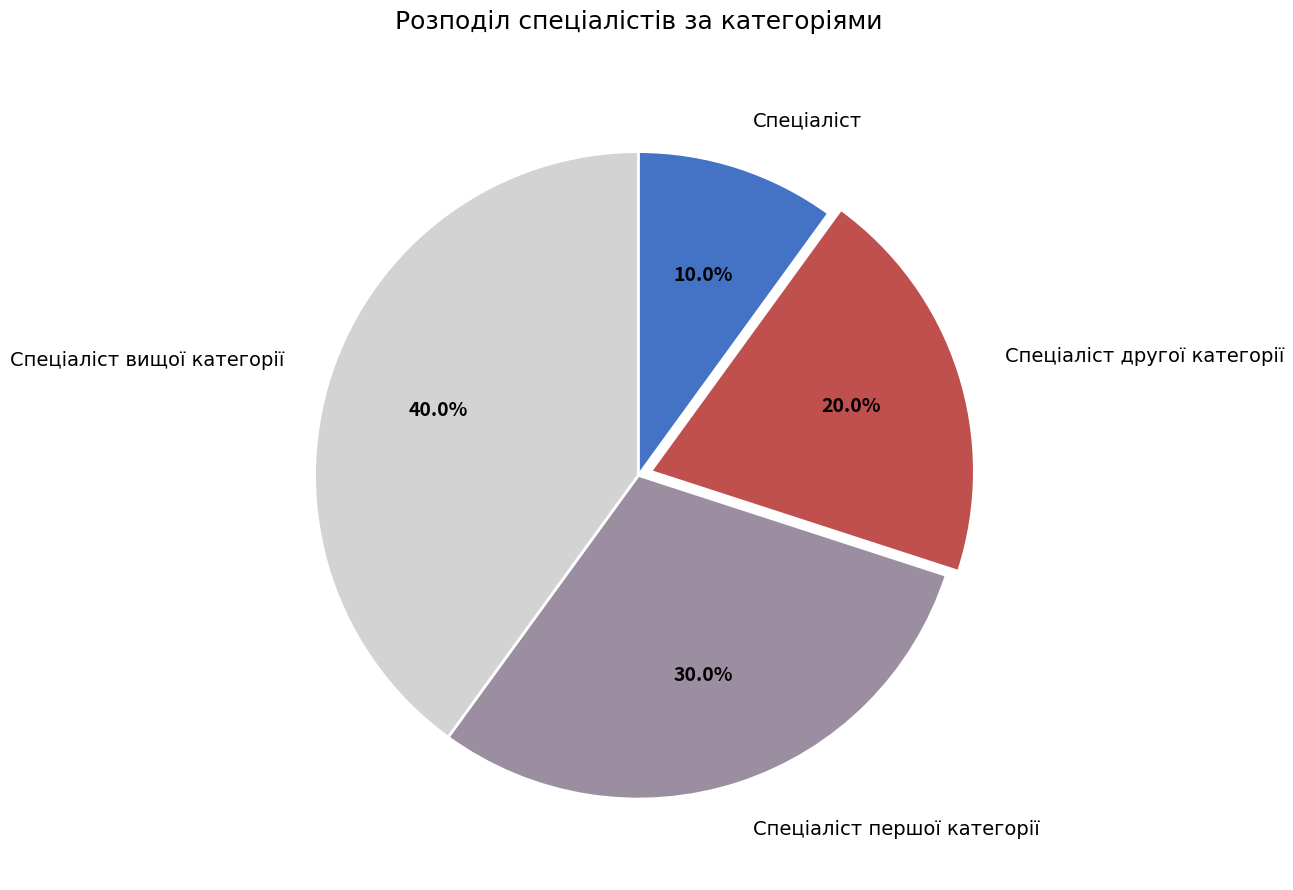

The Спеціаліст першої категорії slice represents 30% of the pie. True or false?

True